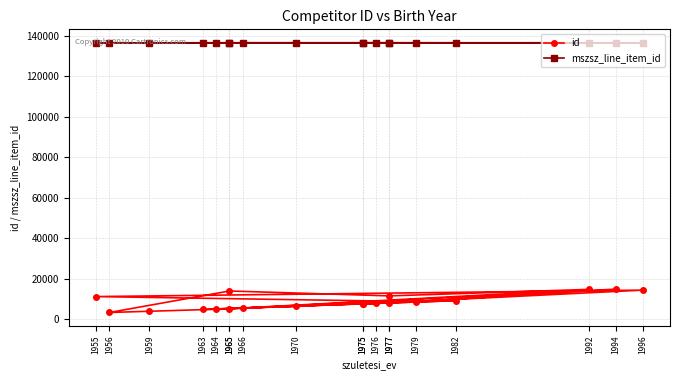

What is the highest value of the mszsz_line_item_id series?

136558